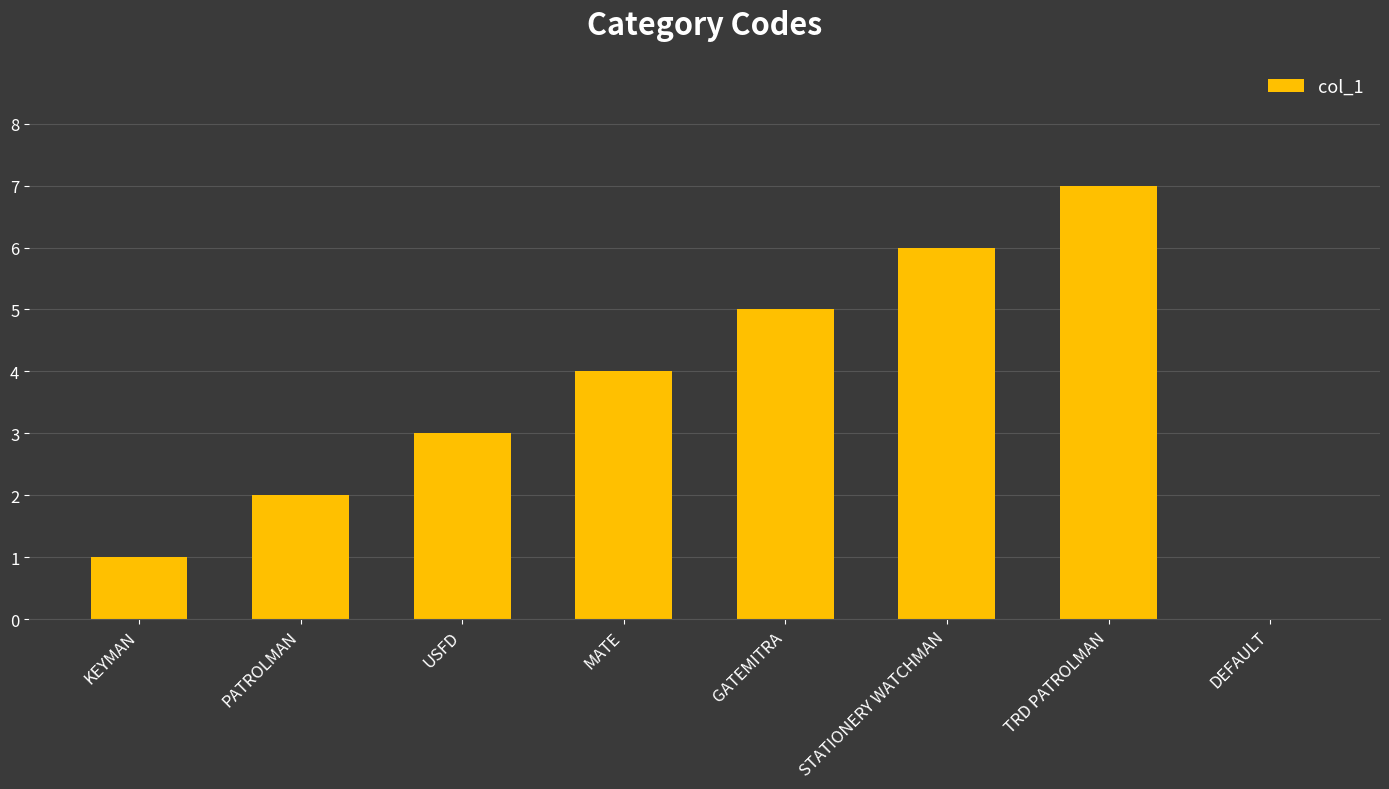

What is the sum of all values?

28